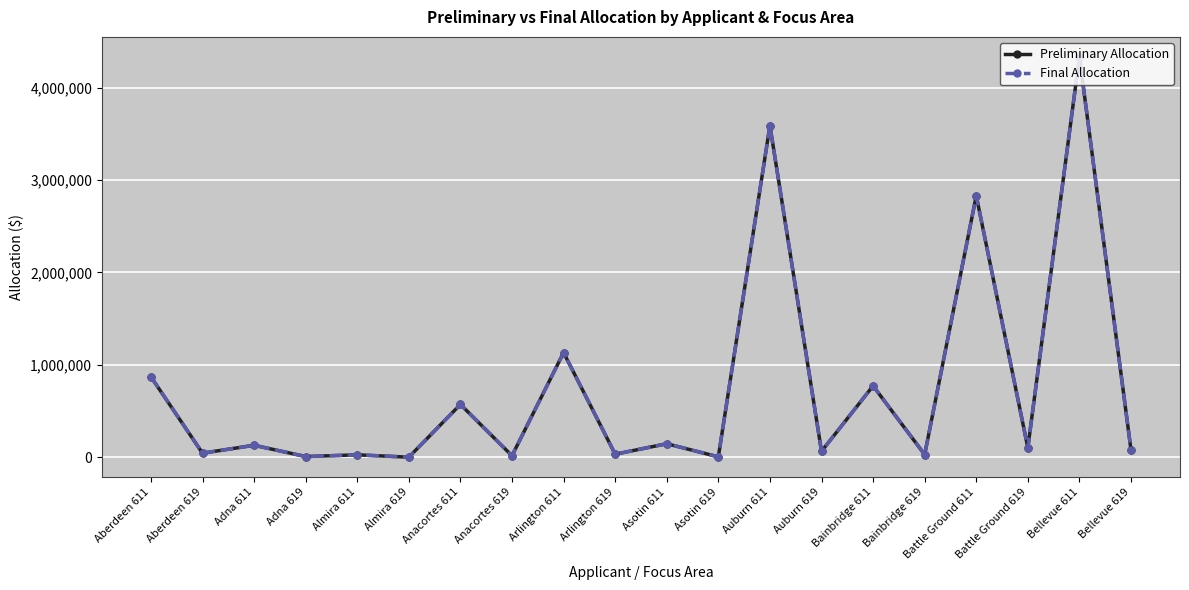

Rank the categories by Preliminary Allocation value from lowest to highest.

Almira 619, Asotin 619, Adna 619, Anacortes 619, Almira 611, Bainbridge 619, Arlington 619, Aberdeen 619, Auburn 619, Bellevue 619, Battle Ground 619, Adna 611, Asotin 611, Anacortes 611, Bainbridge 611, Aberdeen 611, Arlington 611, Battle Ground 611, Auburn 611, Bellevue 611